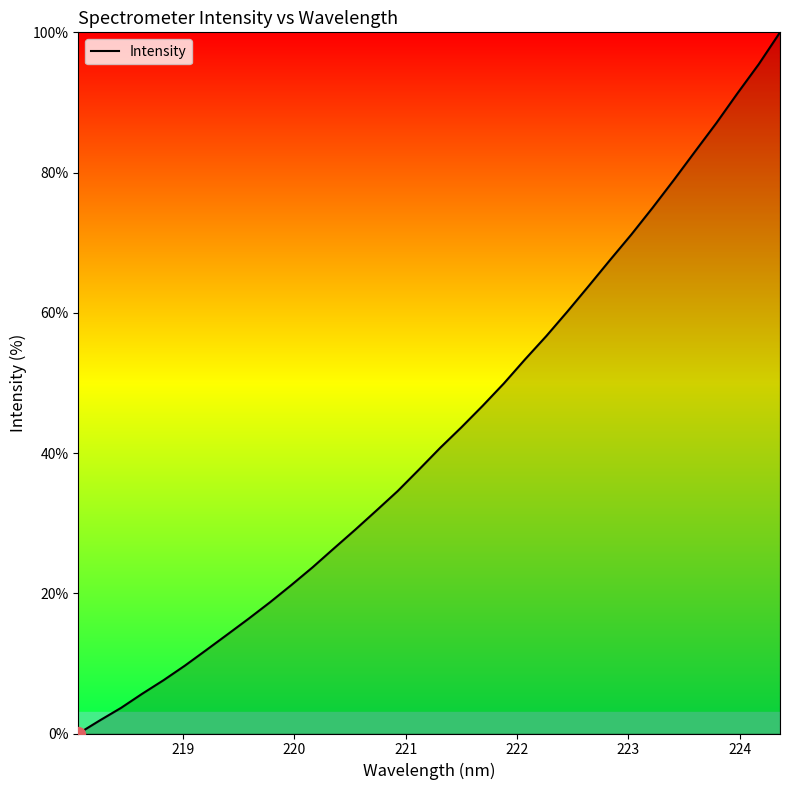

What is the greatest value displayed?

100.0